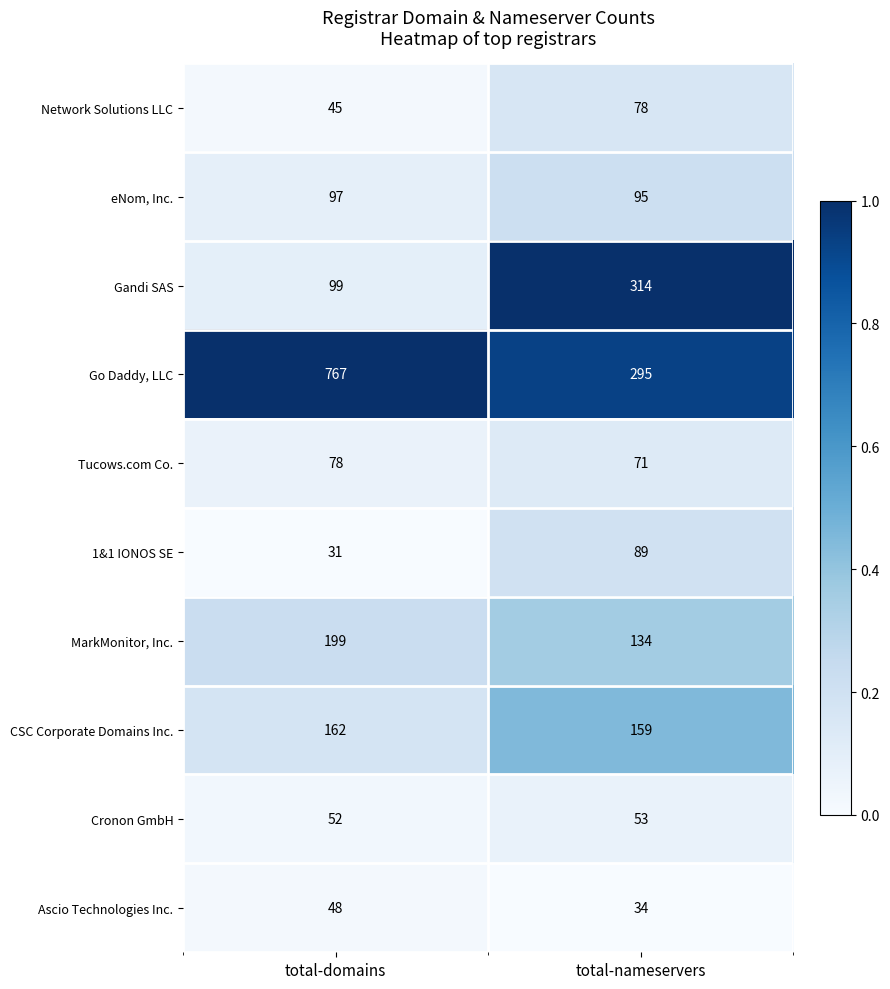

The Go Daddy, LLC series shows 507 at total-nameservers. True or false?

False